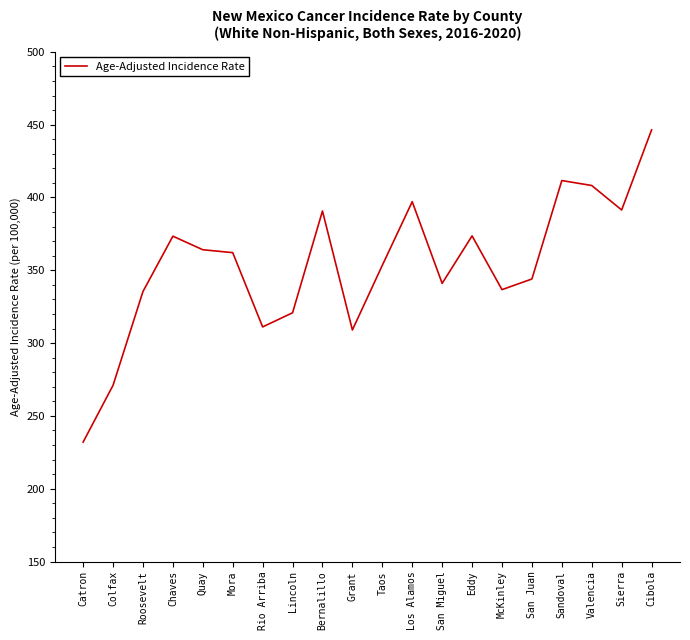

True or false: the data shows 607.6 at San Juan.

False